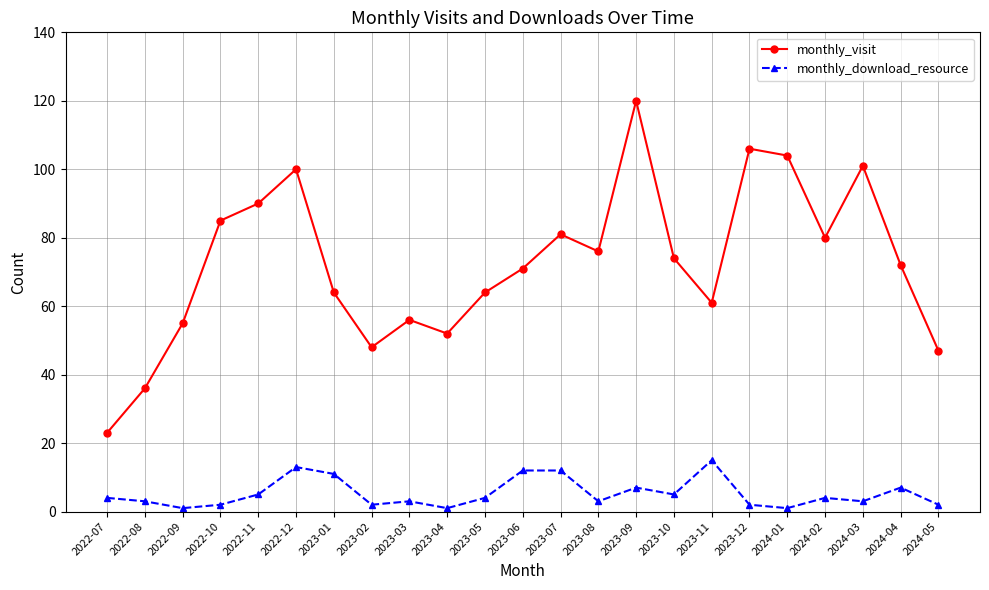

True or false: monthly_visit has more than 2 interior local peaks.

True